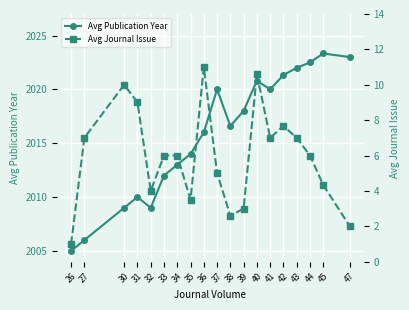

What is the maximum value shown in the chart?

2023.3